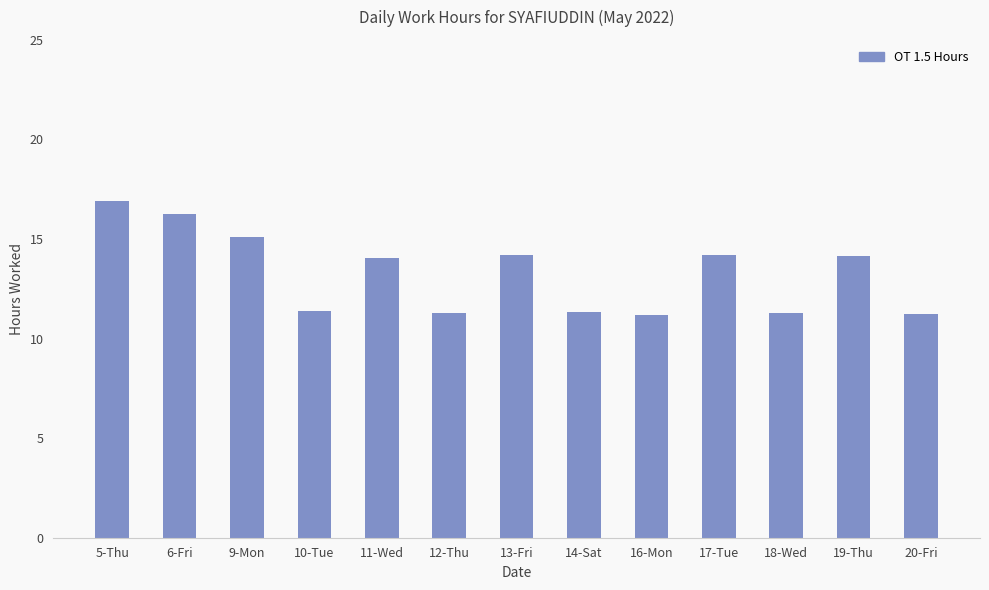

What is the label of the 6th bar from the left?

12-Thu